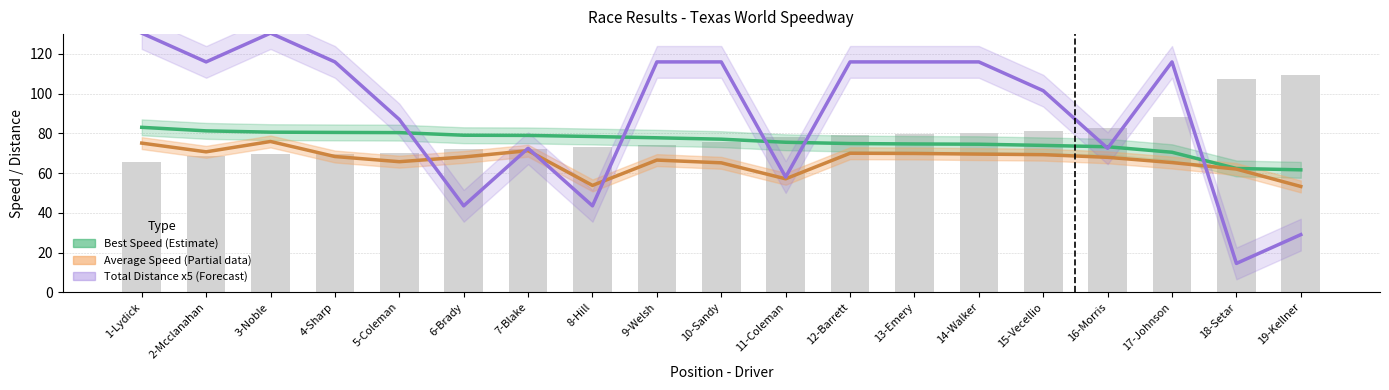

Is the value of Total Distance x5 (Forecast) at 9-Welsh greater than the value of Best Speed (Estimate) at 18-Setar?

Yes